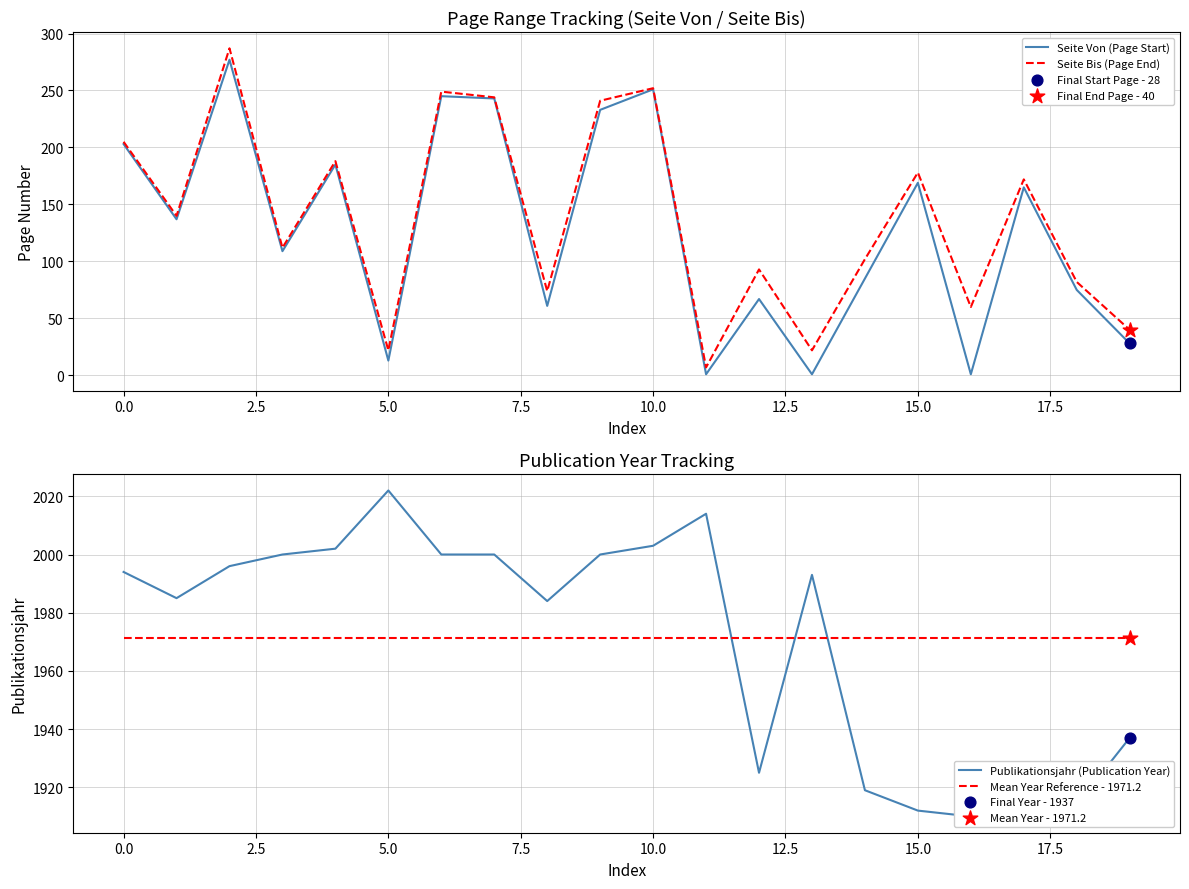

Which series has the largest Y range (max minus min)?

Seite Bis (Page End)